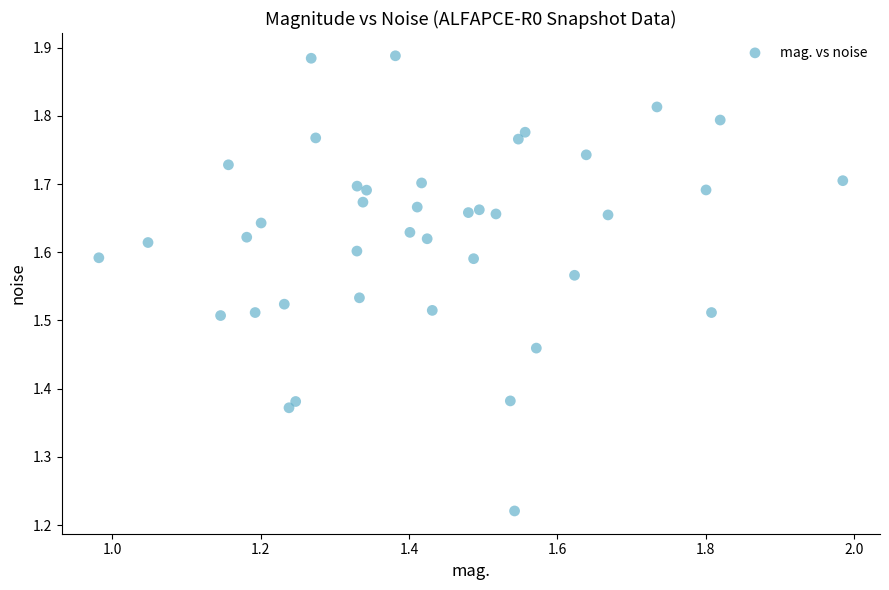

What is the range of Y values (max minus min)?

0.7